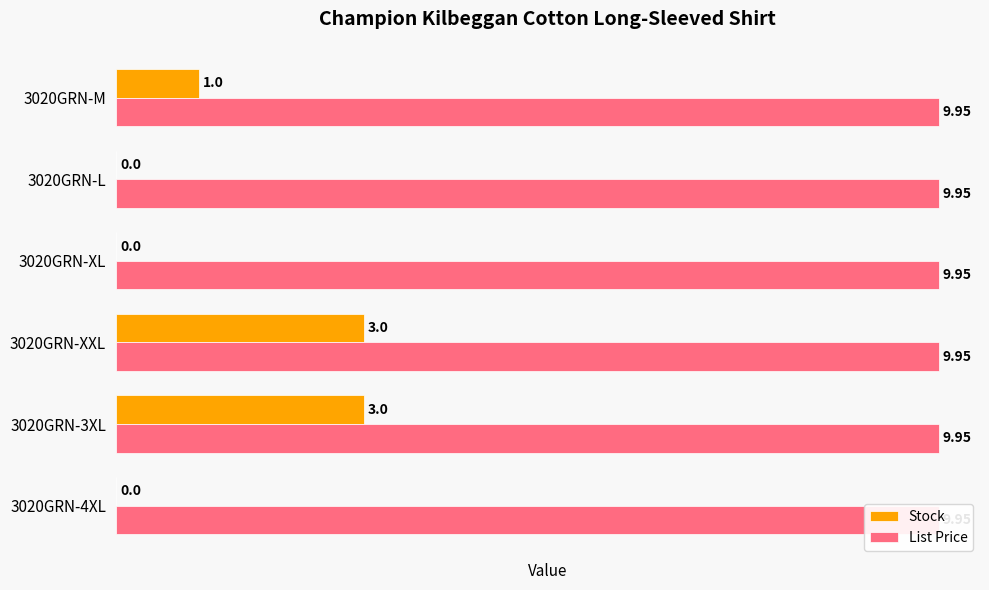

Is it true that List Price equals 0.5 at 0?

False